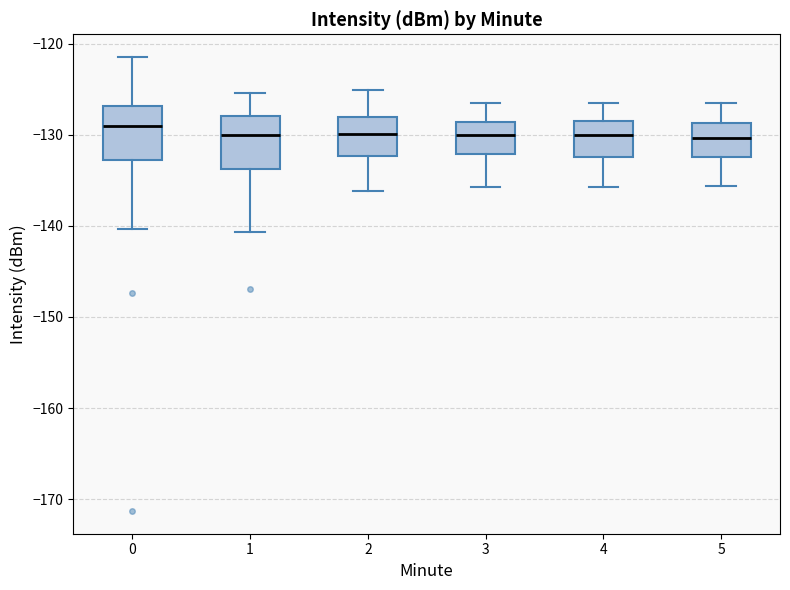

Where is the upper edge of the box at x = 3 on the y-axis? The values are not printed on the chart, so give them approximately, as read against the axis.

-129